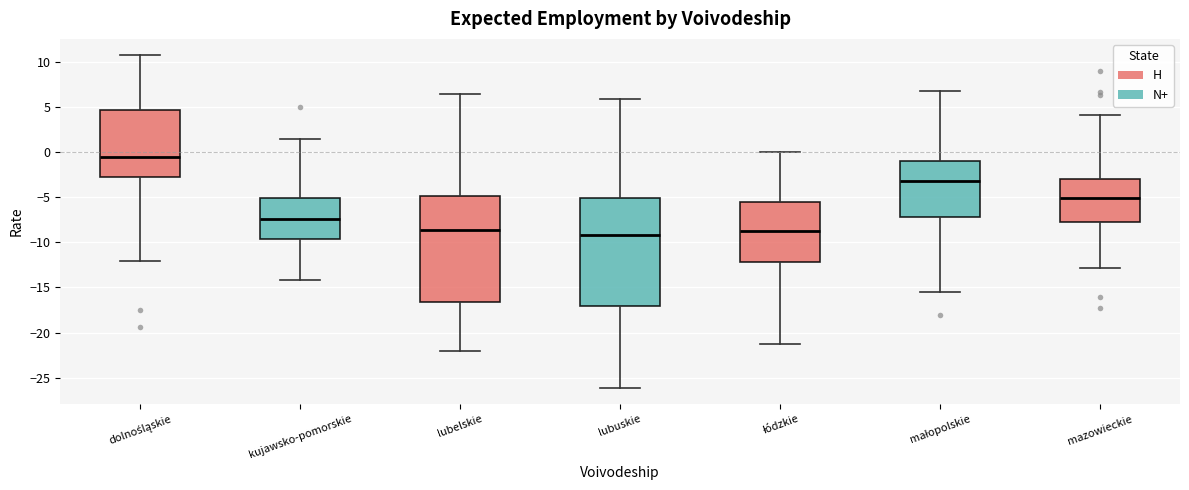

Reading left to right, transcribe this box plot: for each box, give where its median line is, the range the box spans, and where its two whiskers end, as read against the y-axis. The values are not printed on the chart, so give them approximately, as read against the axis.

dolnośląskie: median -0.5, box -2.5 to 4.5, whiskers -12.0 to 10.5
kujawsko-pomorskie: median -7.5, box -9.5 to -5.0, whiskers -14.0 to 1.5
lubelskie: median -8.5, box -16.5 to -5.0, whiskers -22.0 to 6.5
lubuskie: median -9.0, box -17.0 to -5.0, whiskers -26.0 to 6.0
łódzkie: median -9.0, box -12.0 to -5.5, whiskers -21.5 to 0.0
małopolskie: median -3.0, box -7.0 to -1.0, whiskers -15.5 to 7.0
mazowieckie: median -5.0, box -7.5 to -3.0, whiskers -13.0 to 4.0